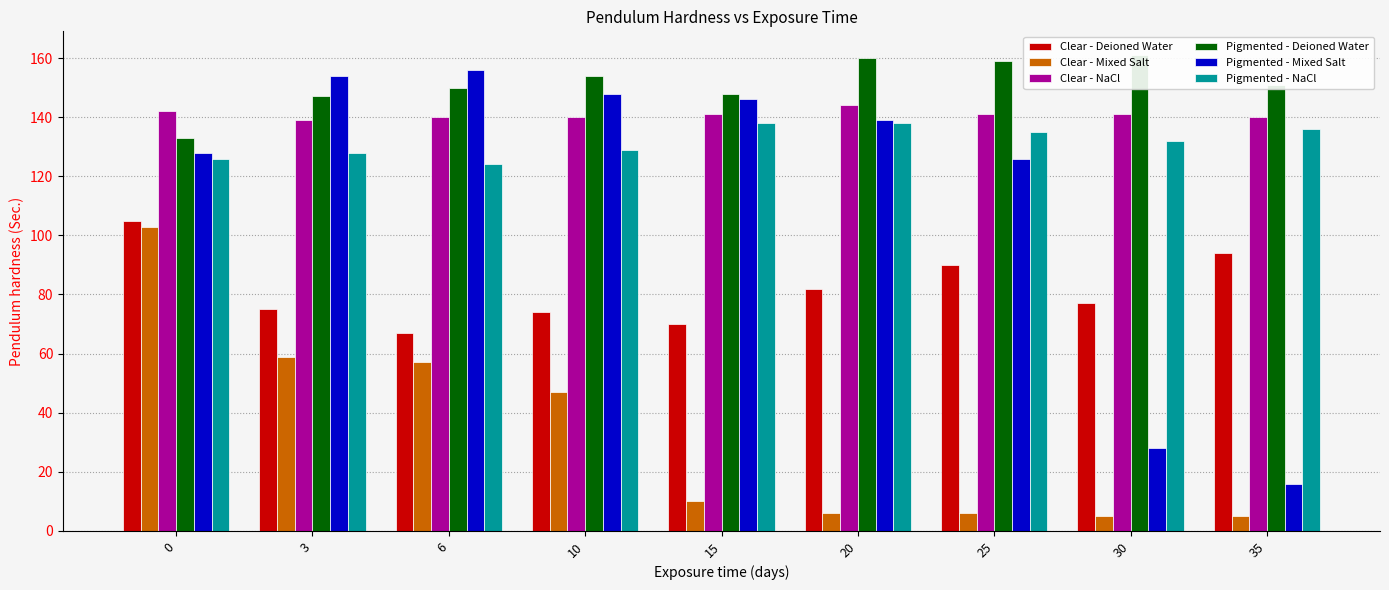

Between 6 and 30, which series saw the biggest shift?

Pigmented - Mixed Salt